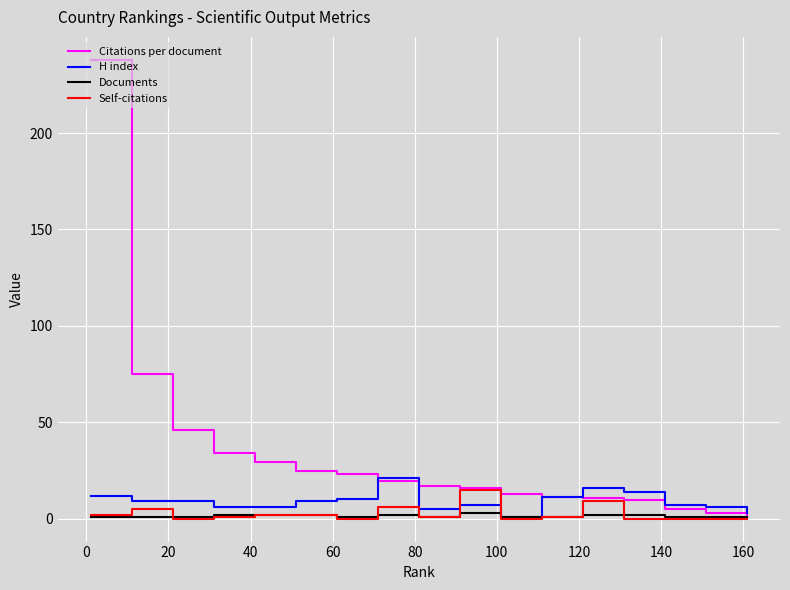

What is the greatest value displayed?

238.0